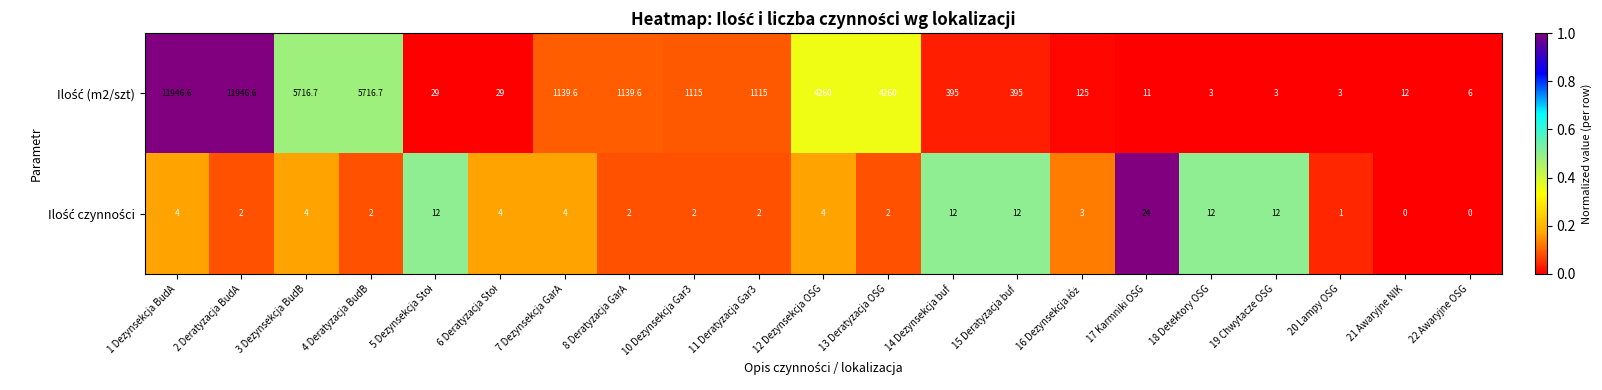

What is the difference between the highest and lowest values at 20 Lampy OSG?

2.0